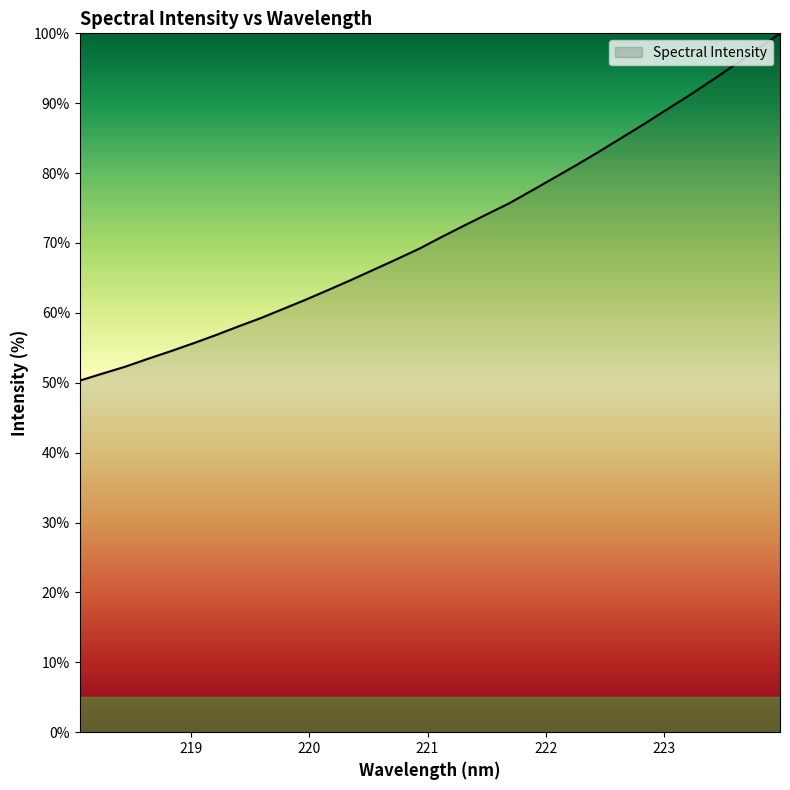

What is the difference between the second highest and second lowest values?

46.4